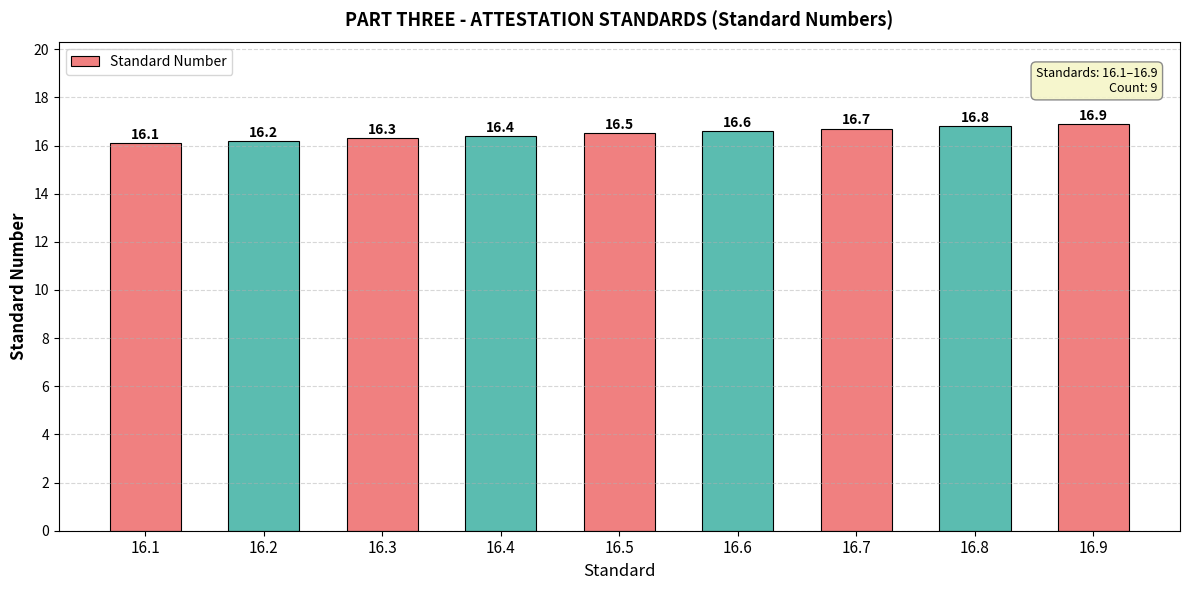

What value does the data have at 16.3?

16.3